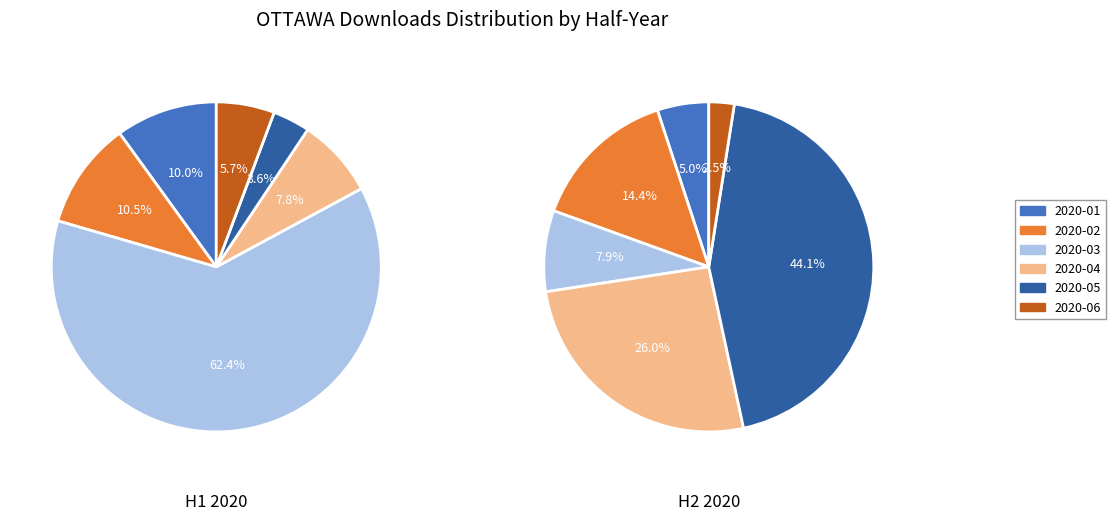

At 2020-01, list the series in order from largest to smallest.

2020-H1, 2020-H2